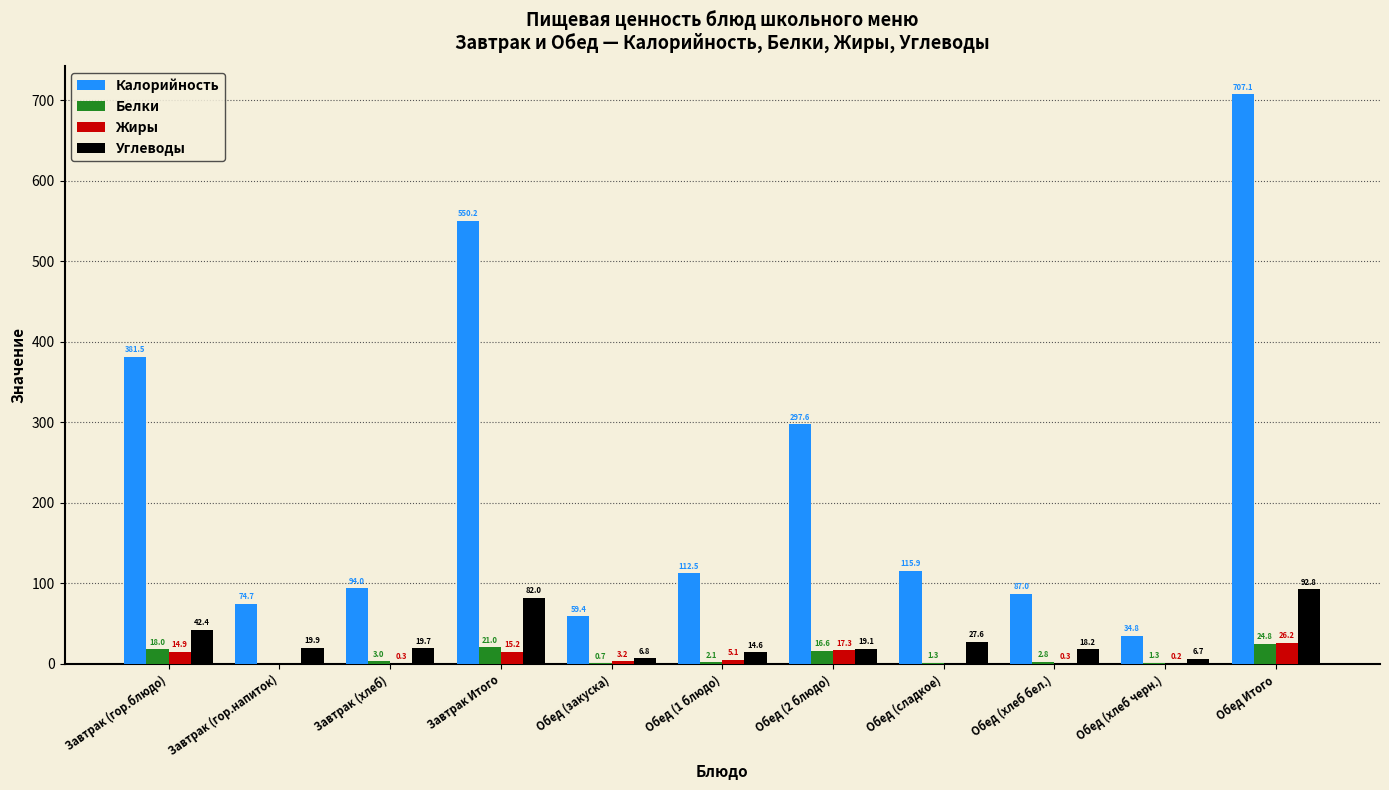

What is the average value of the Жиры series?

7.5